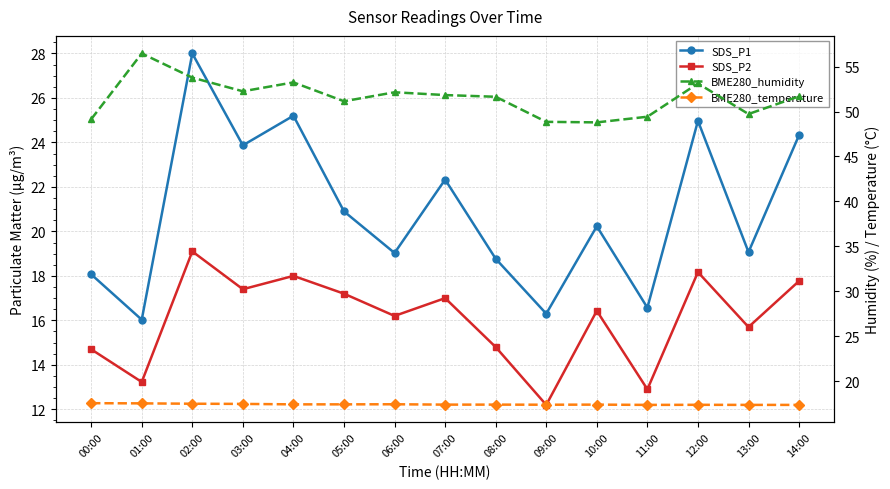

The value of BME280_temperature at 09:00 is 17.4. True or false?

True